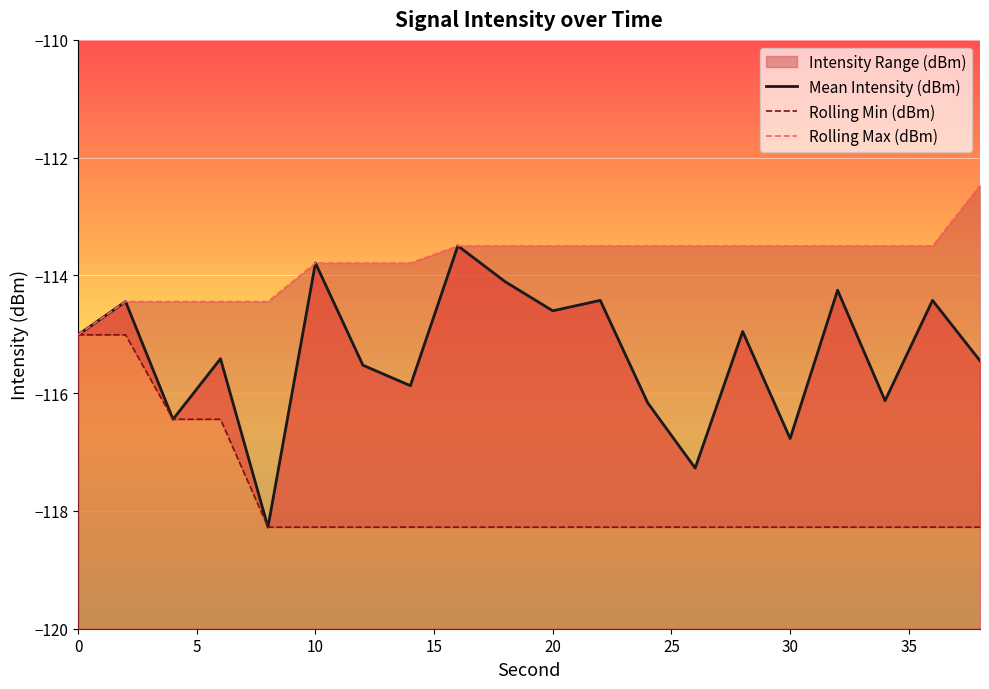

True or false: Rolling Max (dBm) has more than 0 interior local peaks.

False